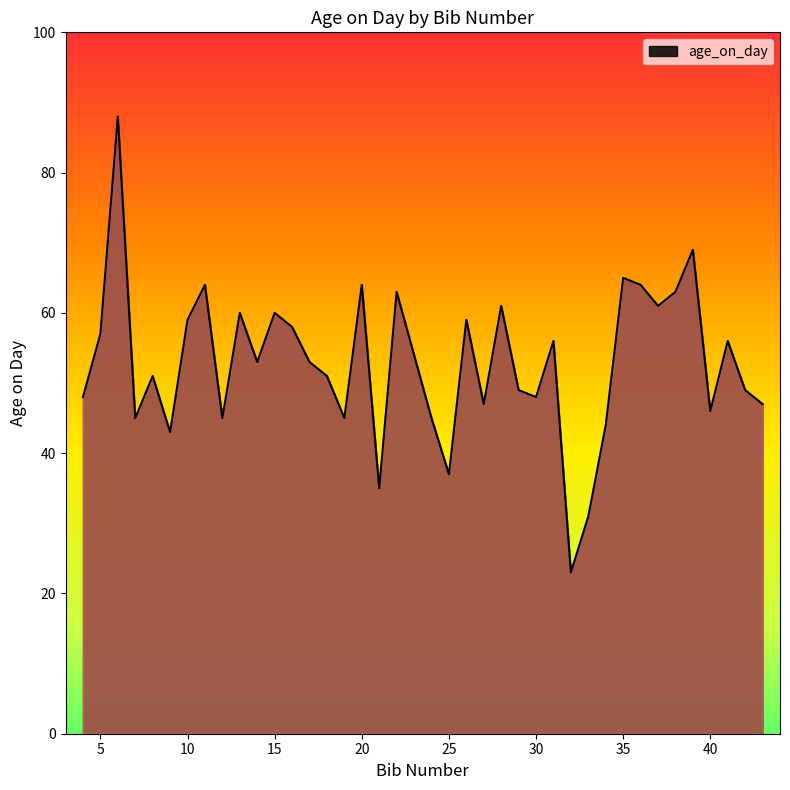

What is the difference between the maximum and minimum values?

65